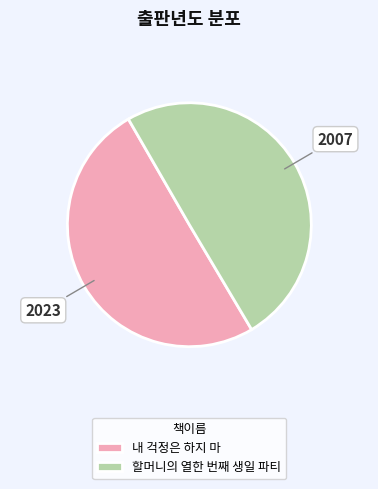

Is it true that 할머니의 열한 번째 생일 파티 is 59% of the pie?

False